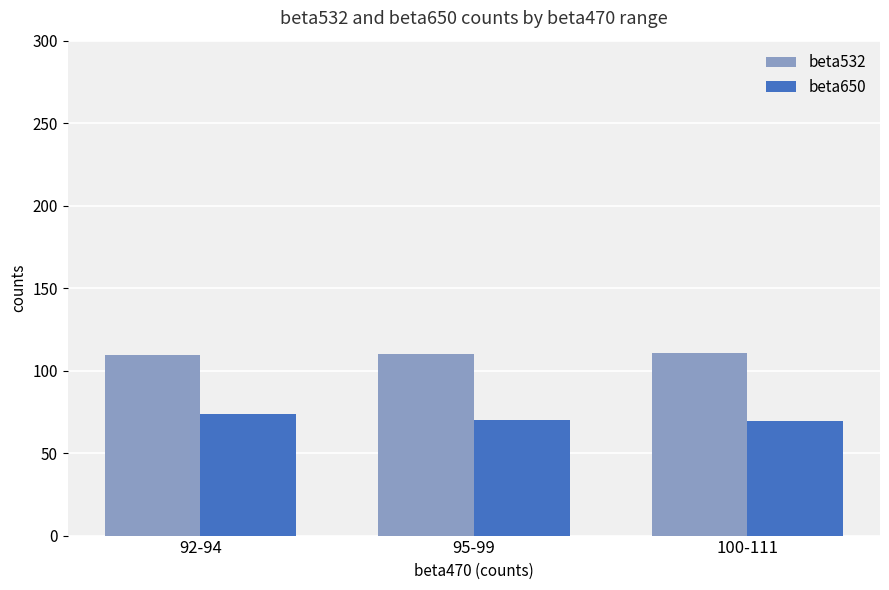

What is the difference between the maximum and minimum values in the beta532 series?

1.6